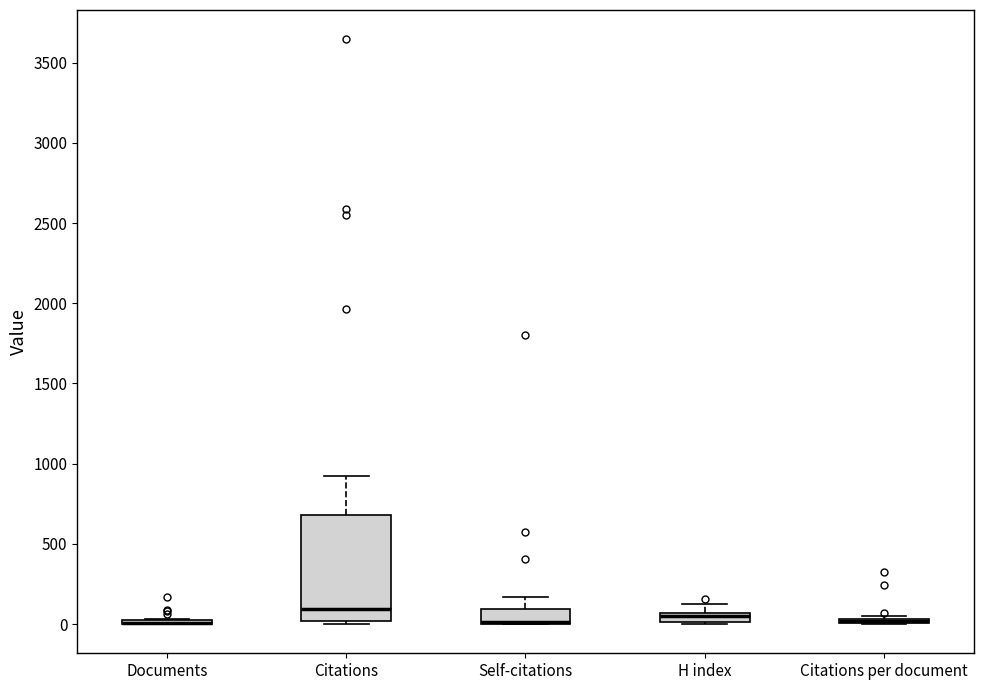

Where is the upper edge of the box for Documents on the y-axis? The values are not printed on the chart, so give them approximately, as read against the axis.

50